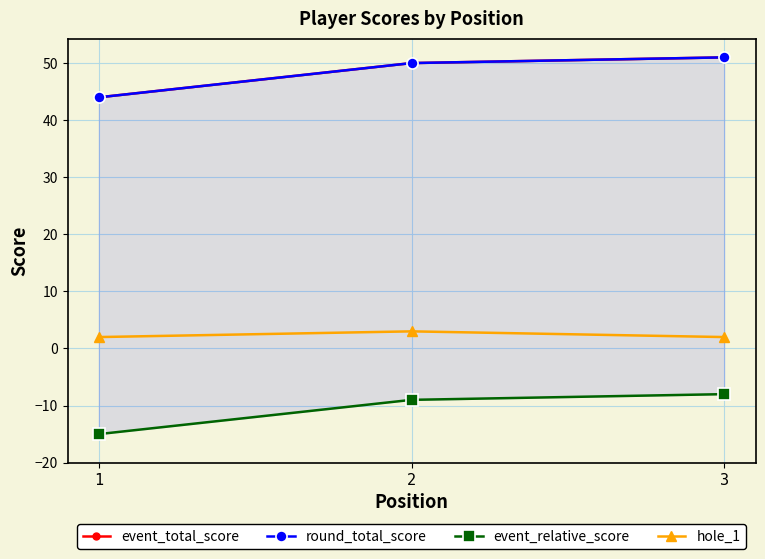

What are all the series names shown in the legend?

event_total_score, round_total_score, event_relative_score, hole_1